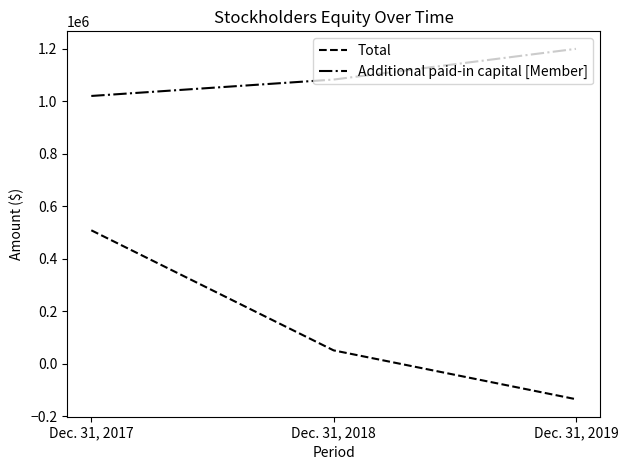

Which series has the largest total across all categories?

Additional paid-in capital [Member]